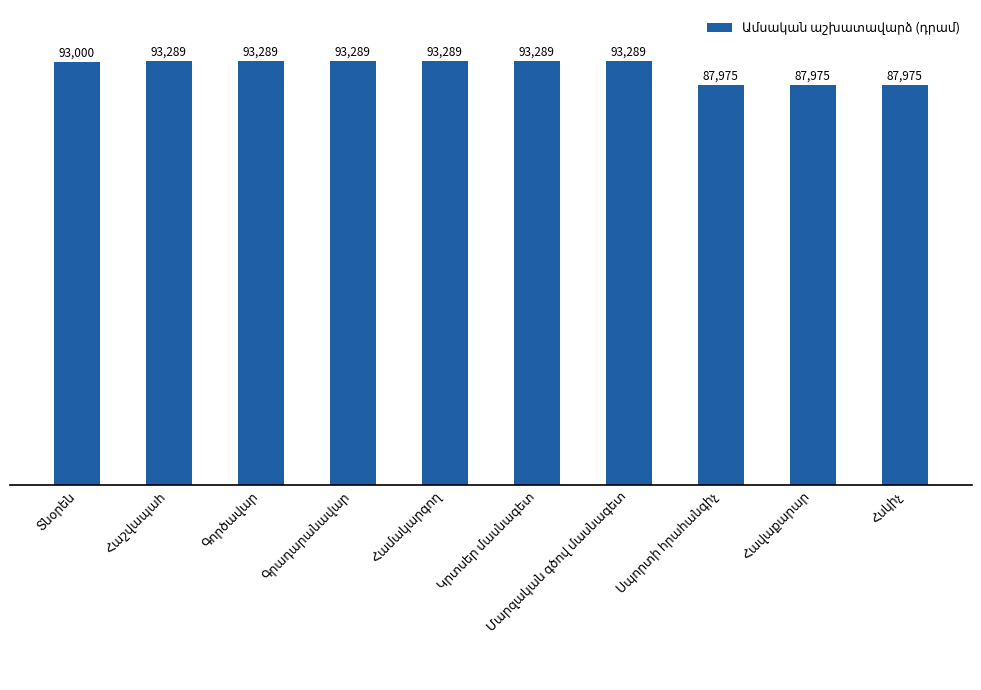

What is the greatest value displayed?

93289